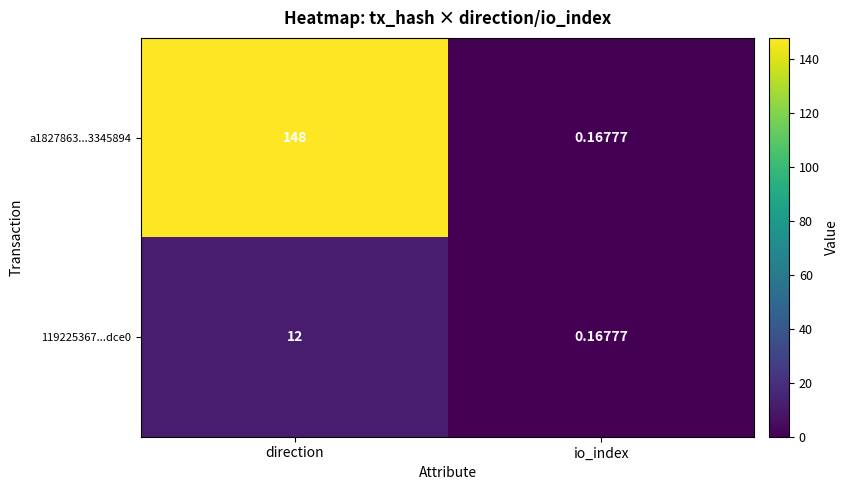

Rank the series by their average value, from highest to lowest.

a1827863...3345894, 119225367...dce0